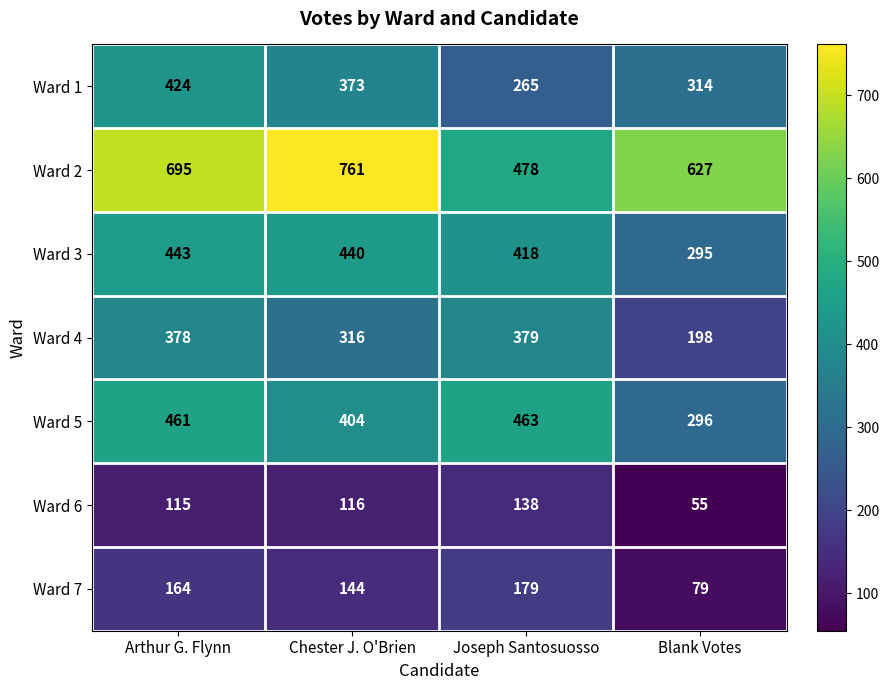

What is the greatest value displayed?

761